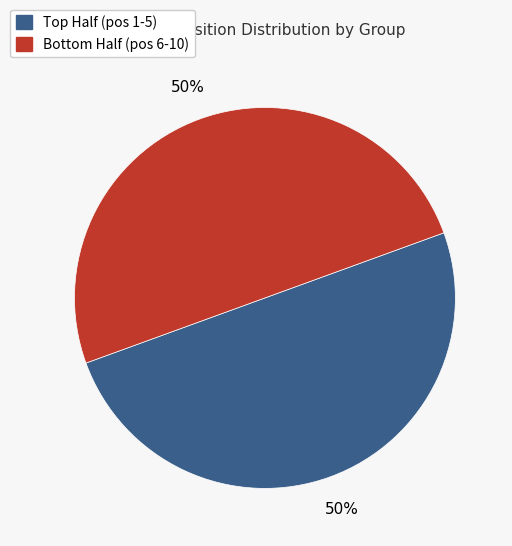

To the nearest percent, what is the average slice percentage?

50%